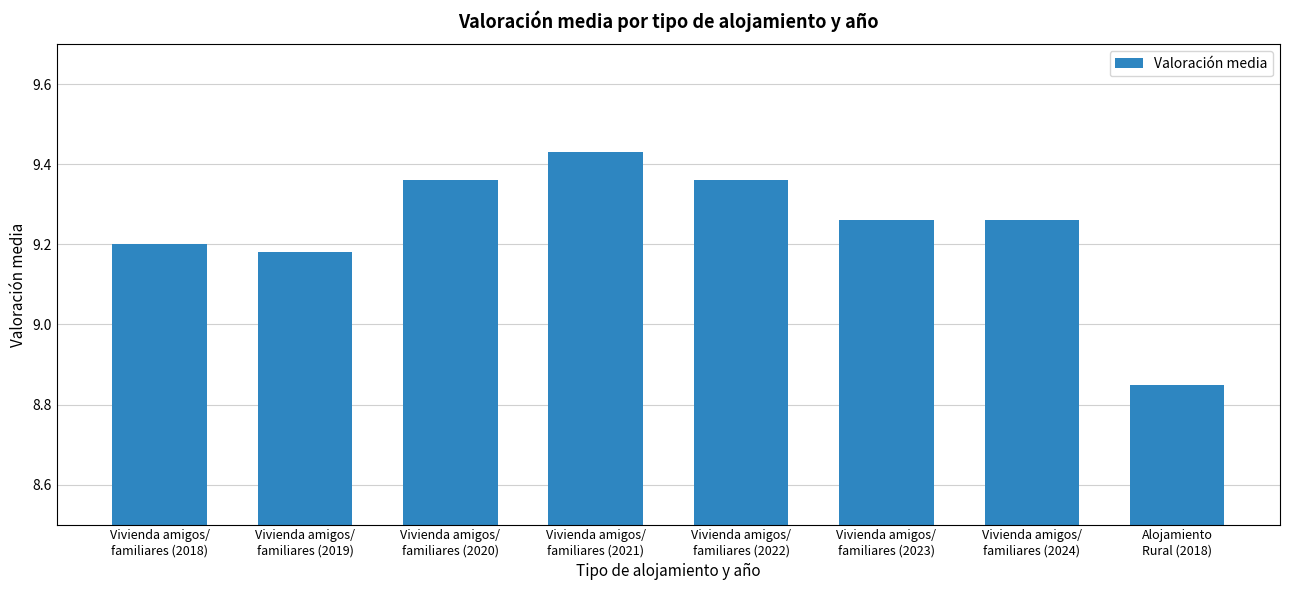

What is the difference between the maximum and minimum values?

0.6